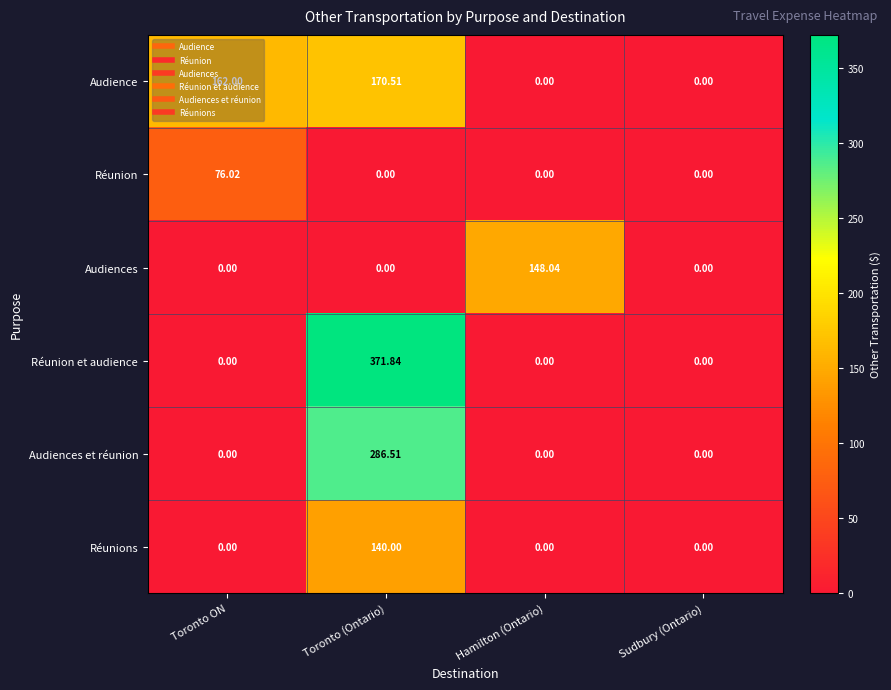

List the series in order of their peak value, highest first.

Réunion et audience, Audiences et réunion, Audience, Audiences, Réunions, Réunion